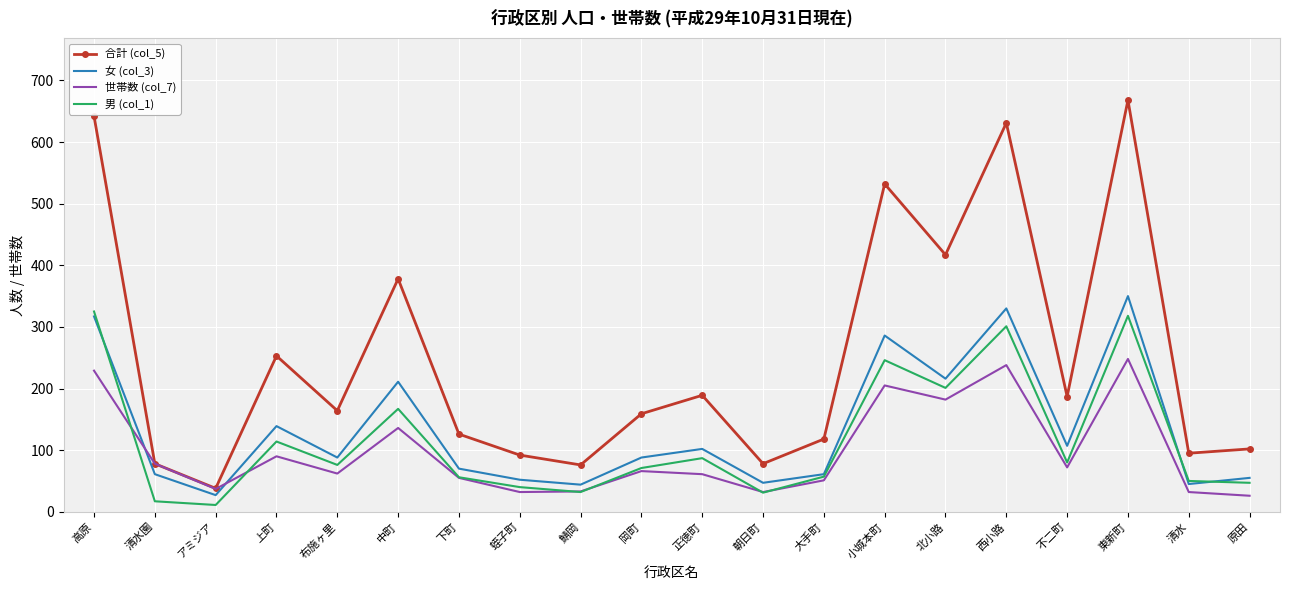

List the series in order of their peak value, lowest first.

世帯数 (col_7), 男 (col_1), 女 (col_3), 合計 (col_5)